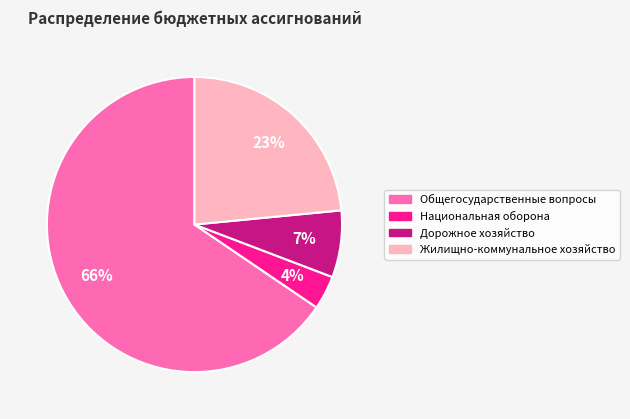

How many segments does this pie chart have?

4